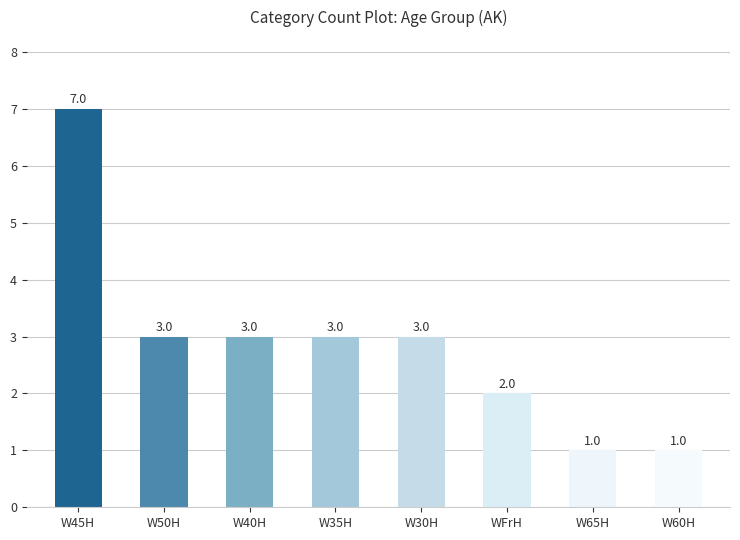

What is the value of the 3rd bar from the left?

3